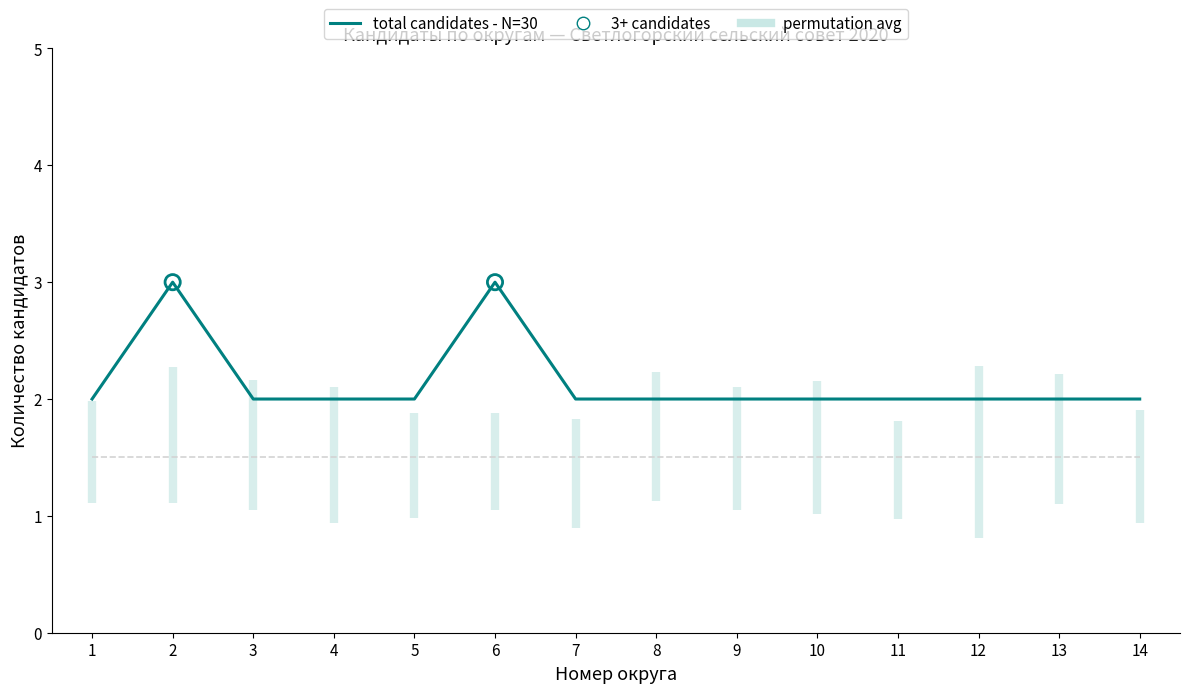

Between 12 and 5, which is larger?

12